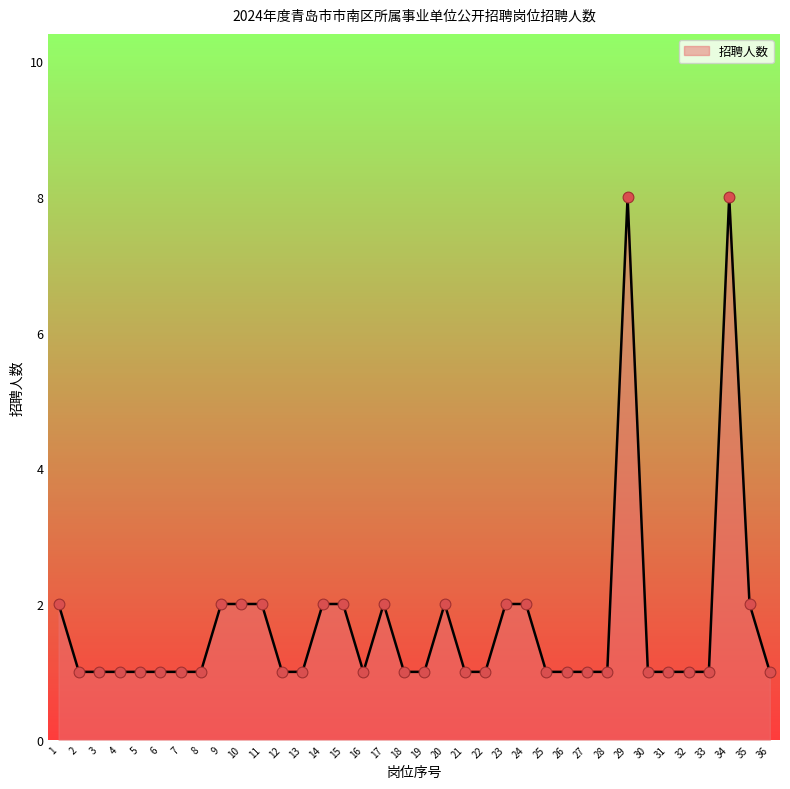

Between 20 and 29, which is larger?

29